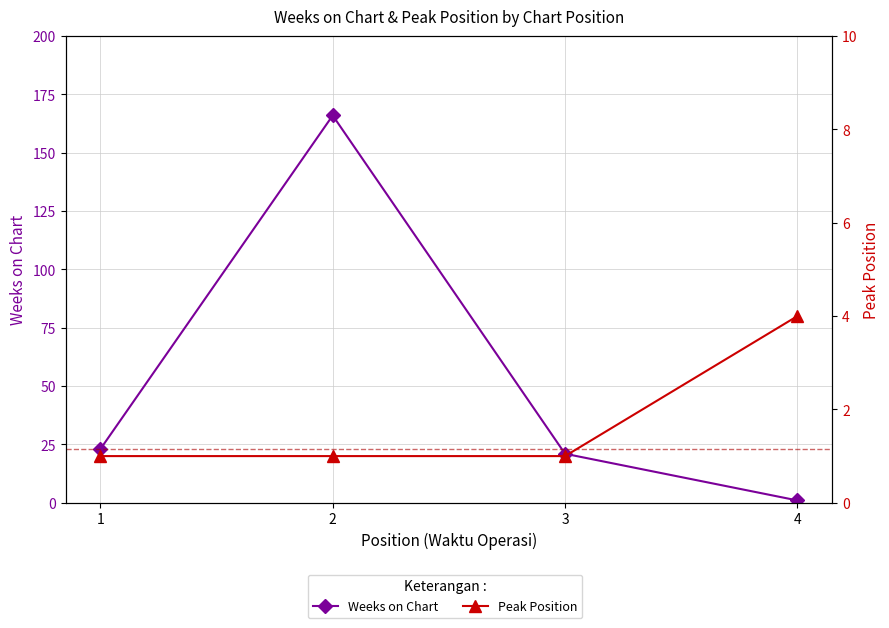

What is the value of the Peak Position point at the 2nd from the left?

1